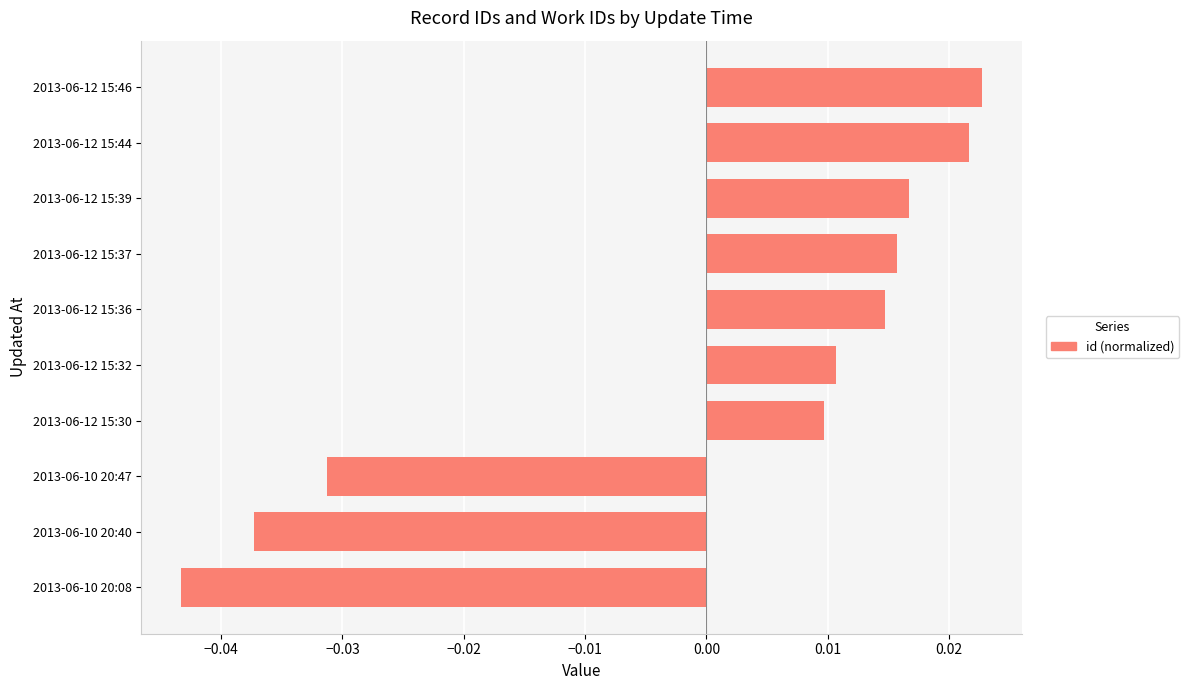

Count the values in the range 0 to 1.

7